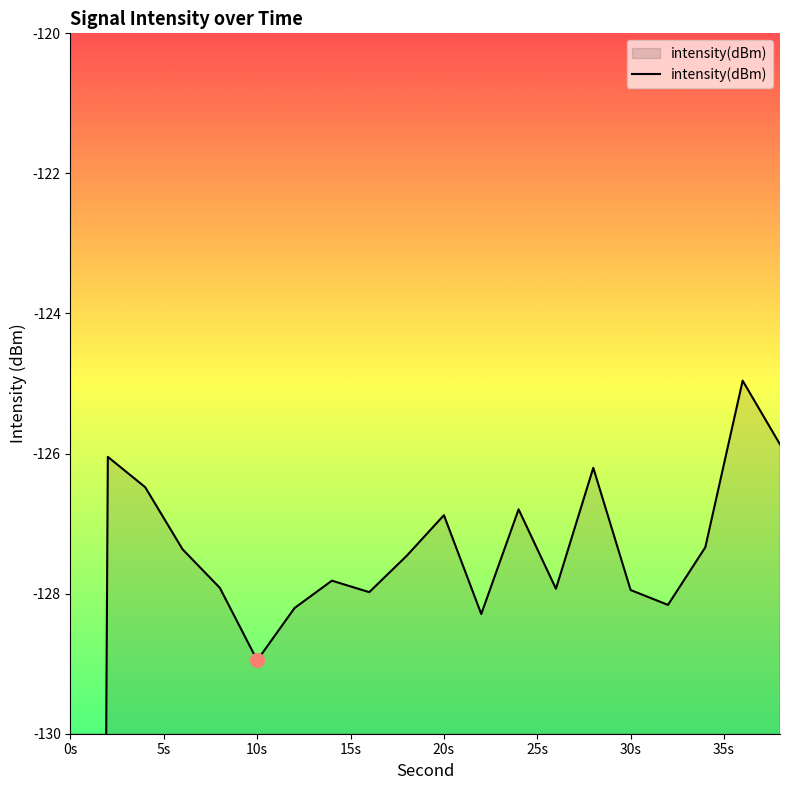

How many values are below -127?

13